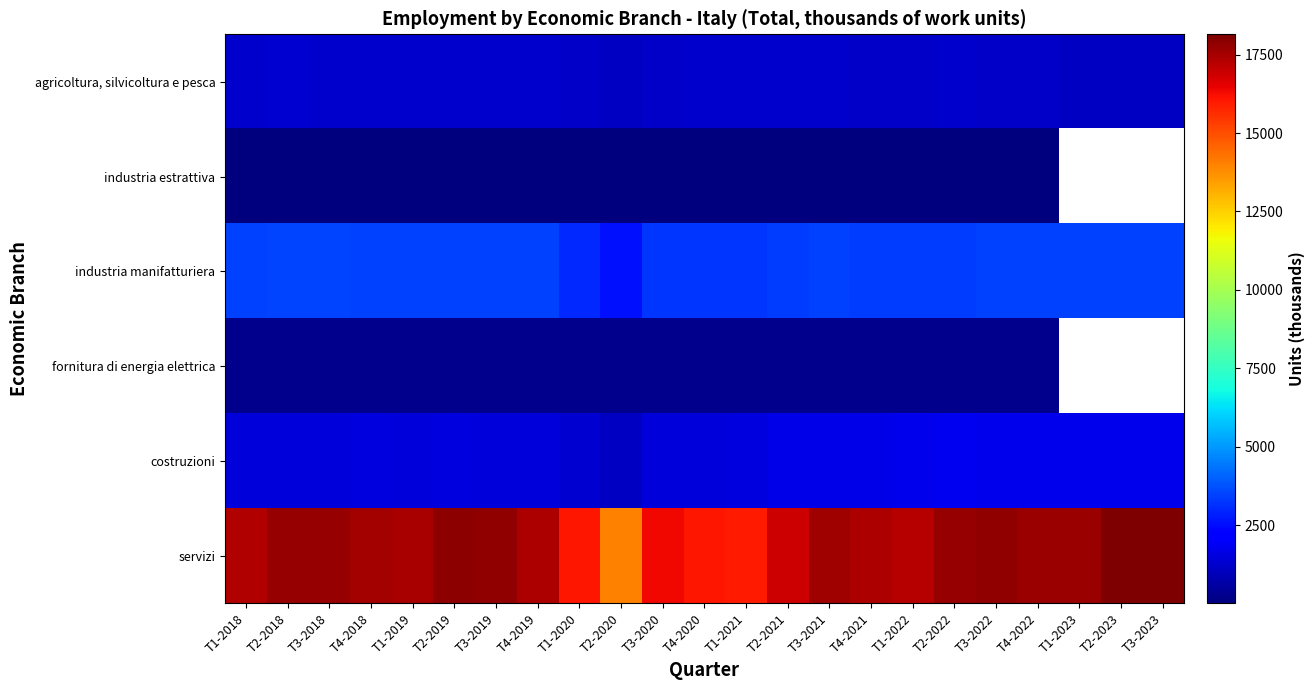

The costruzioni series shows 2371.2 at T1-2023. True or false?

False